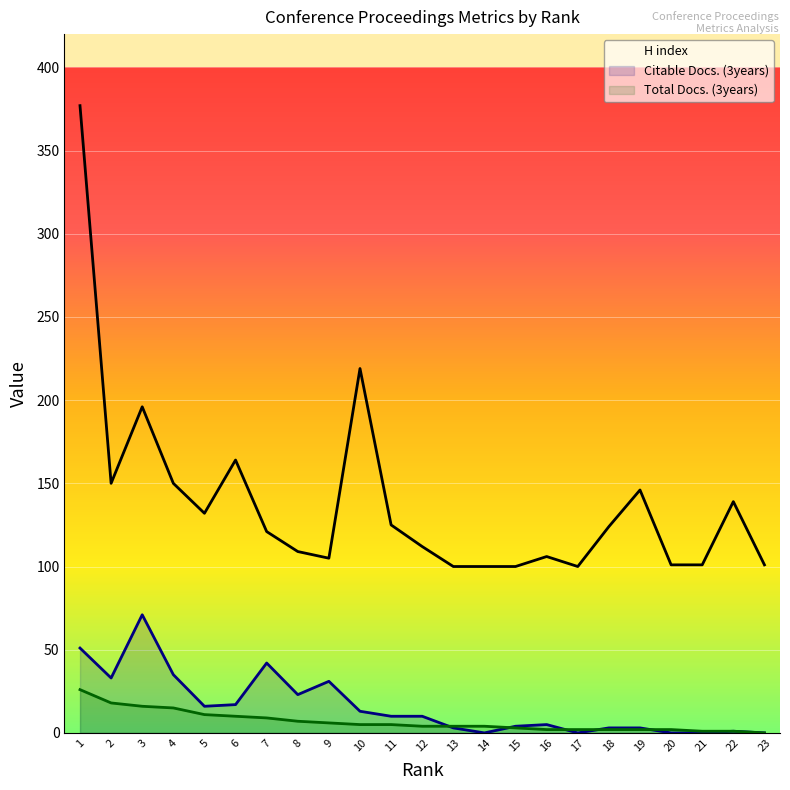

Rank the categories by Total Docs. (3years) value from lowest to highest.

23, 21, 22, 16, 17, 18, 19, 20, 15, 12, 13, 14, 10, 11, 9, 8, 7, 6, 5, 4, 3, 2, 1